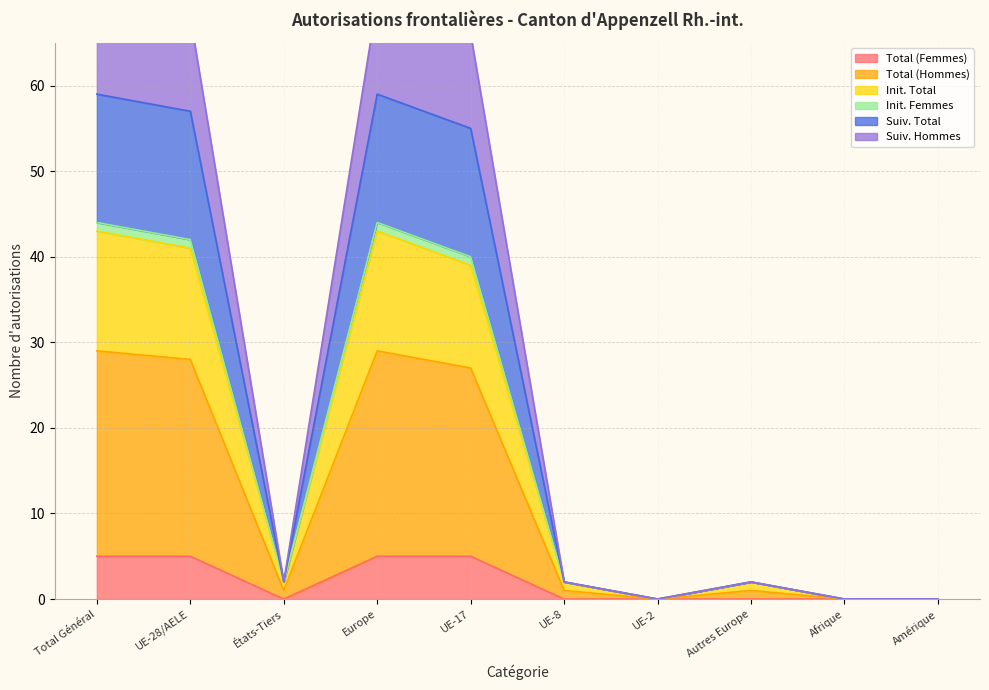

True or false: Total (Femmes) has a value of 3 at Amérique.

False